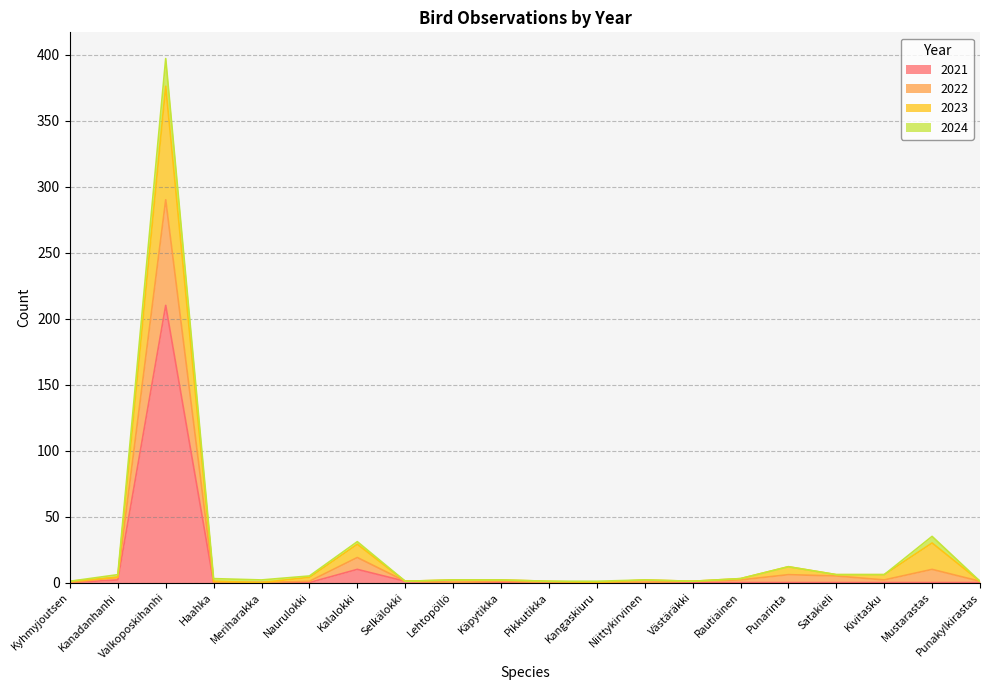

In 2023, how many points are higher than both neighbors (excluding endpoints)?

5